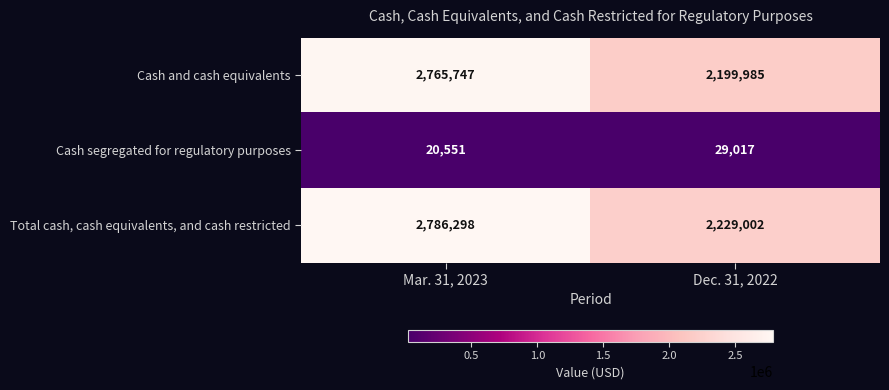

The Cash and cash equivalents series shows 1043511 at Dec. 31, 2022. True or false?

False